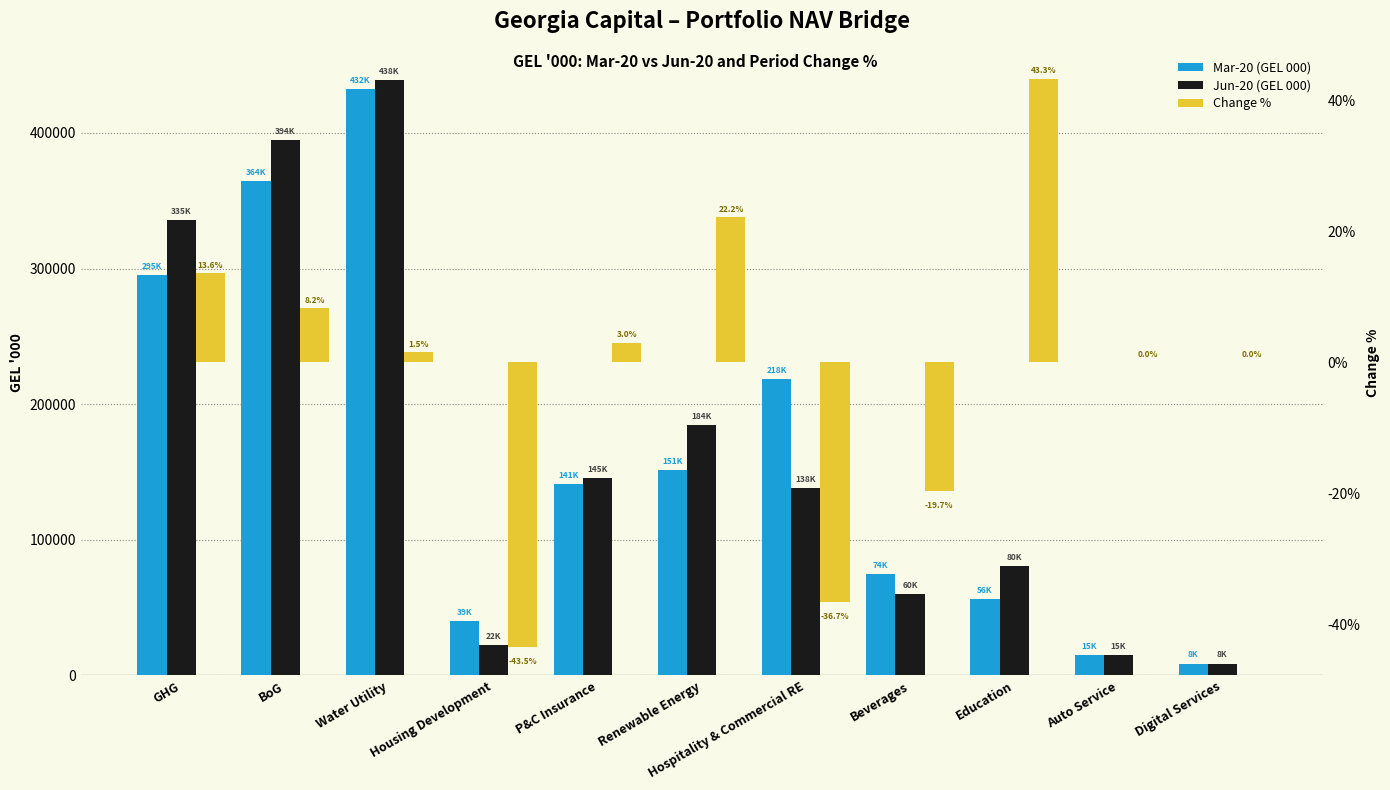

What is the value of the Mar-20 (GEL 000) bar at the 2nd from the left?

364612.0